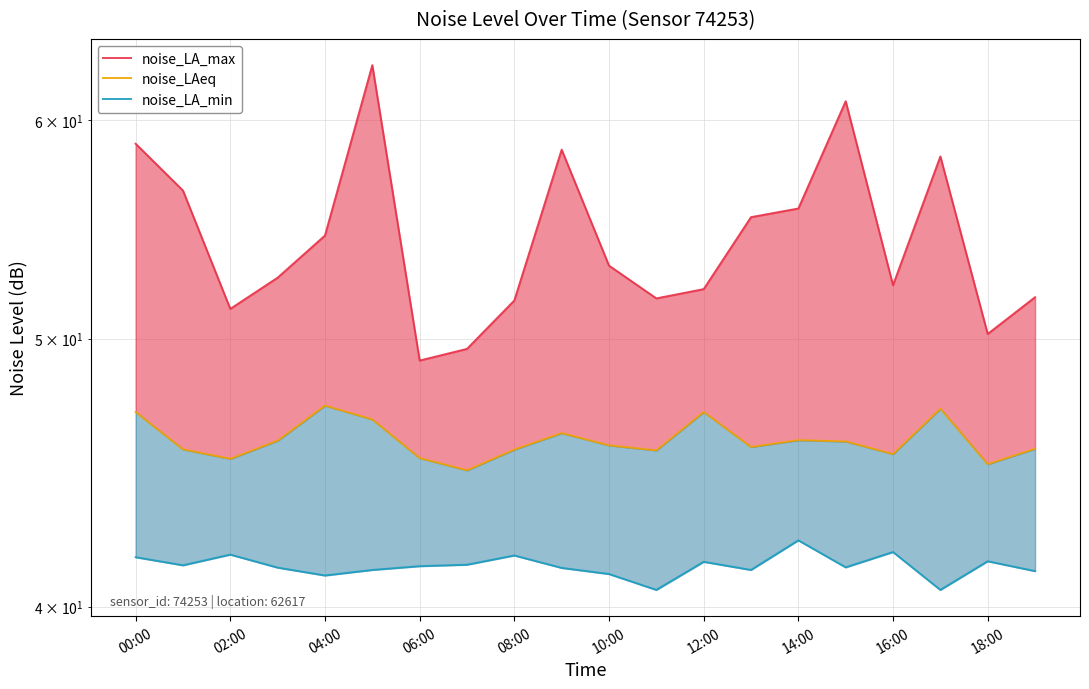

Reading left to right, extract all data points from this chart.

noise_LA_max: 58.8	56.6	51.3	52.6	54.5	62.8	49.1	49.6	51.6	58.5	53.1	51.7	52.1	55.3	55.7	60.9	52.3	58.2	50.2	51.8
noise_LAeq: 47.0	45.6	45.2	45.9	47.3	46.8	45.3	44.8	45.6	46.2	45.8	45.6	47.0	45.7	46.0	45.9	45.4	47.2	45.0	45.6
noise_LA_min: 41.7	41.4	41.8	41.3	41.0	41.2	41.4	41.4	41.7	41.3	41.1	40.6	41.5	41.2	42.3	41.3	41.9	40.6	41.5	41.2